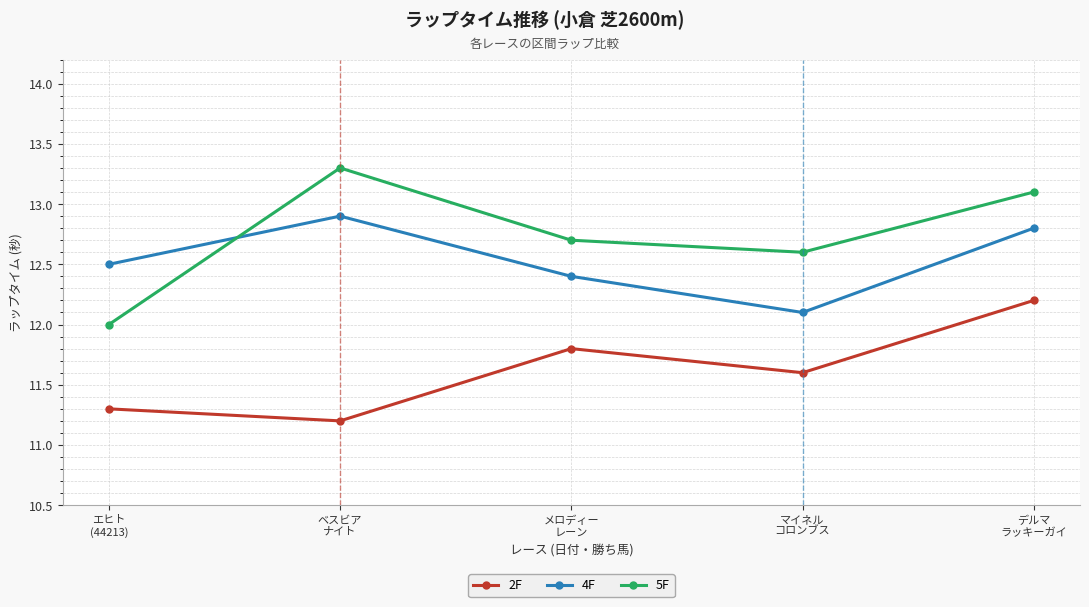

True or false: 4F and 5F cross at least once.

True